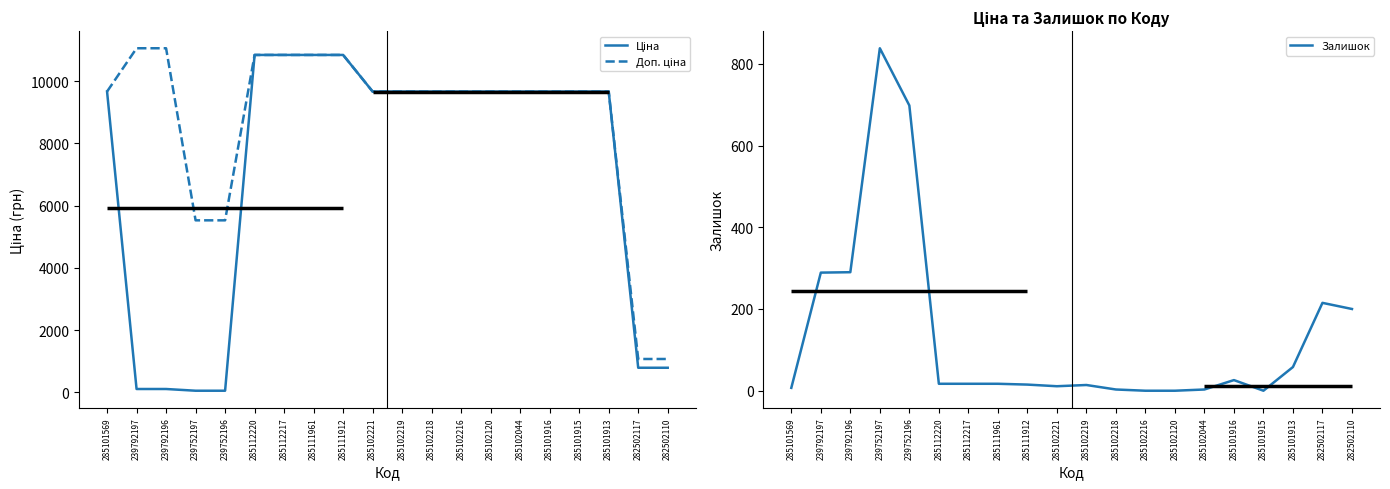

Is it true that Ціна equals 9664.7 at 285101913?

True